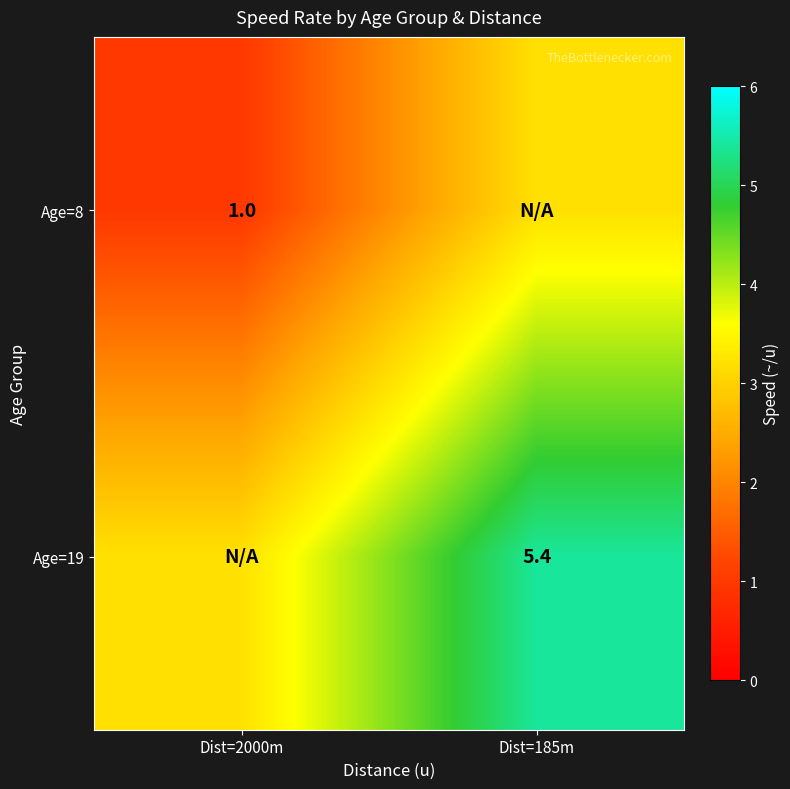

The value of Age=8 at Dist=2000m is 1.6. True or false?

False